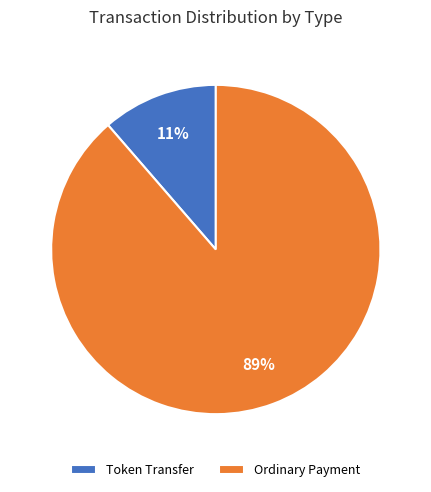

Which has a higher value, Ordinary Payment or Token Transfer?

Ordinary Payment